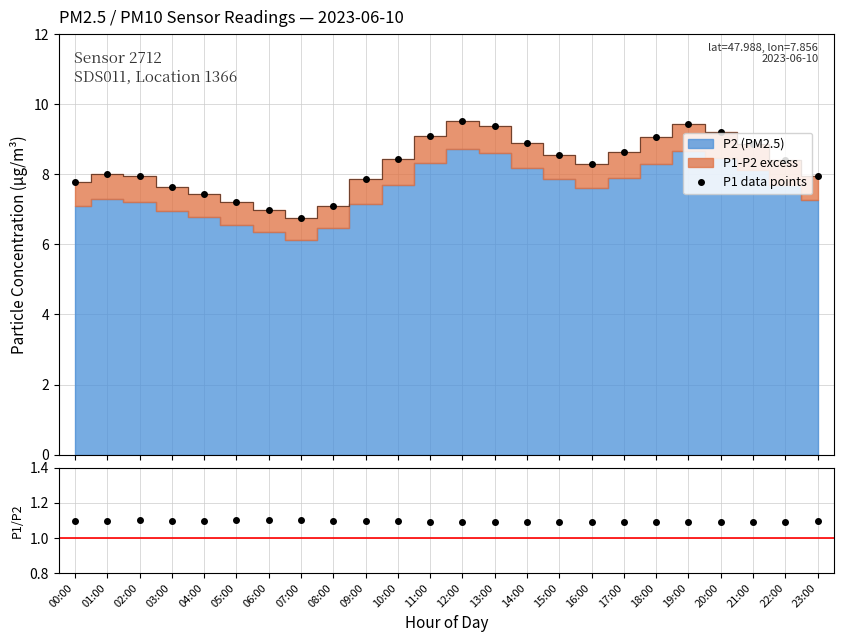

What is the label of the 15th point from the right?

09:00